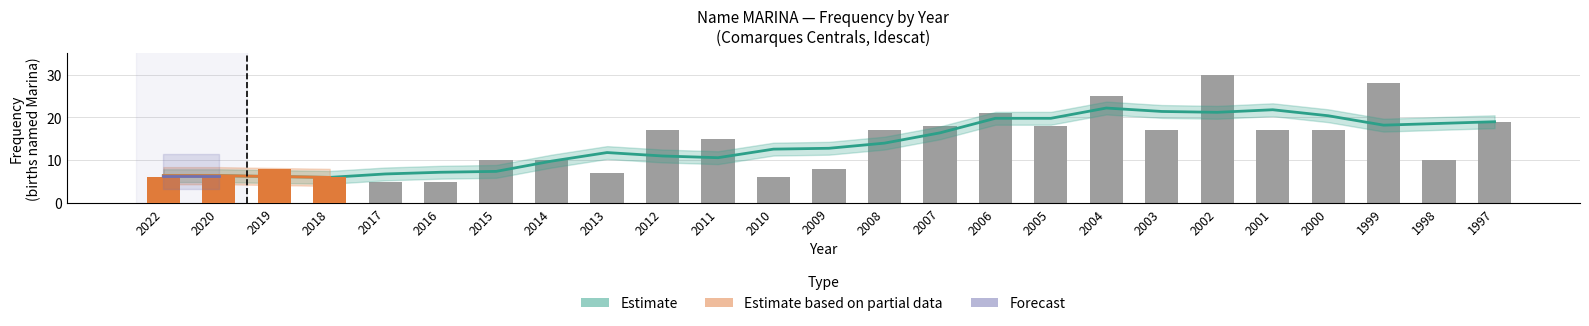

What is the maximum value shown in the chart?

30